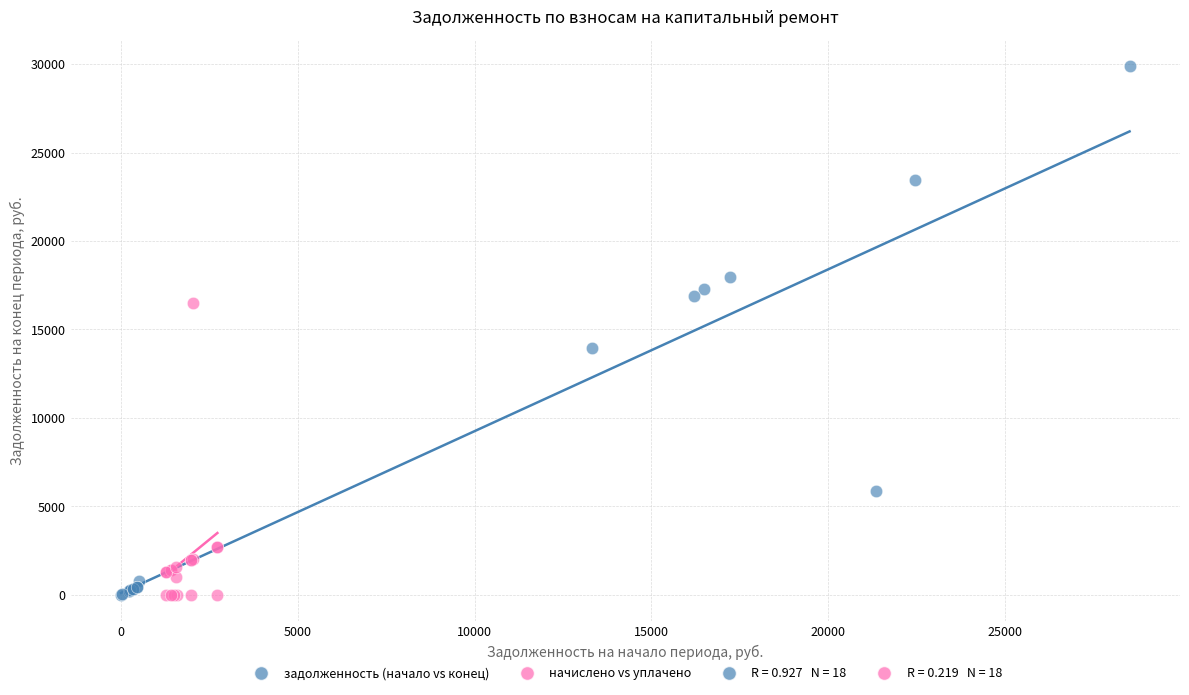

Which series has the largest Y range (max minus min)?

задолженность (начало vs конец)